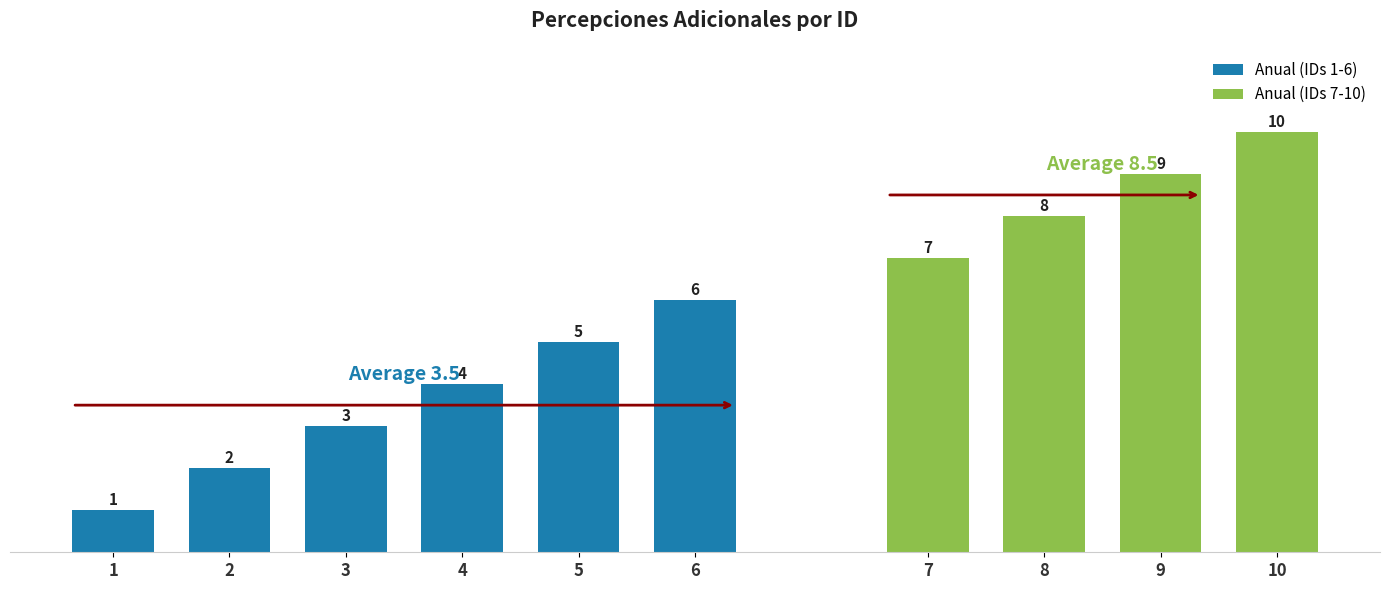

List the labels in order of Anual (IDs 1-6) value, largest first.

6, 5, 4, 3, 2, 1